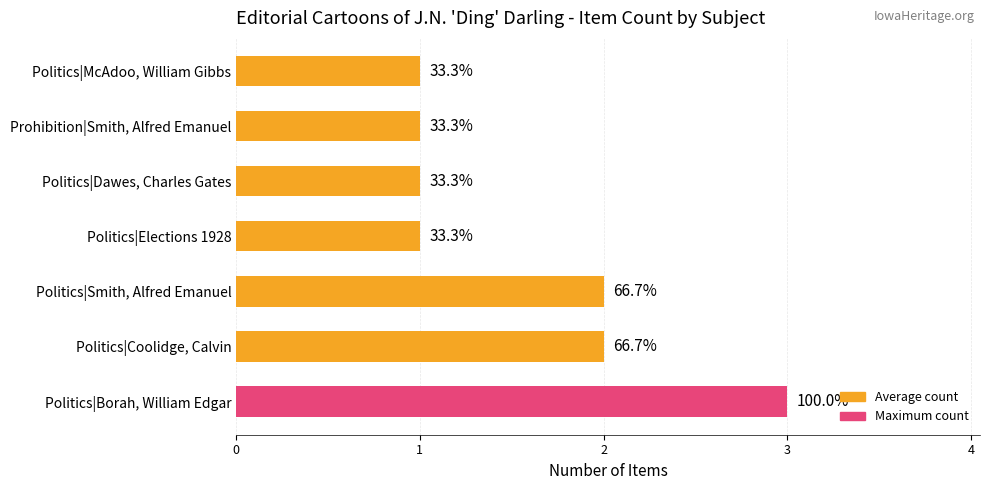

Are the bars horizontal?

Yes